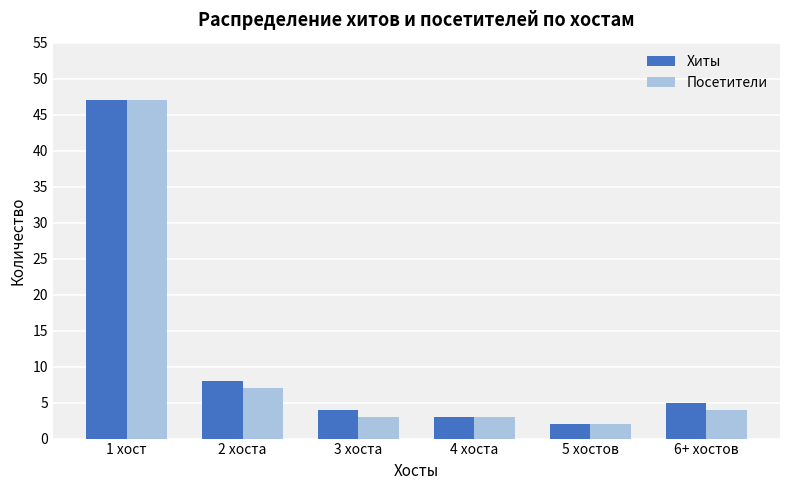

True or false: Посетители has a value of 3 at 3 хоста.

True